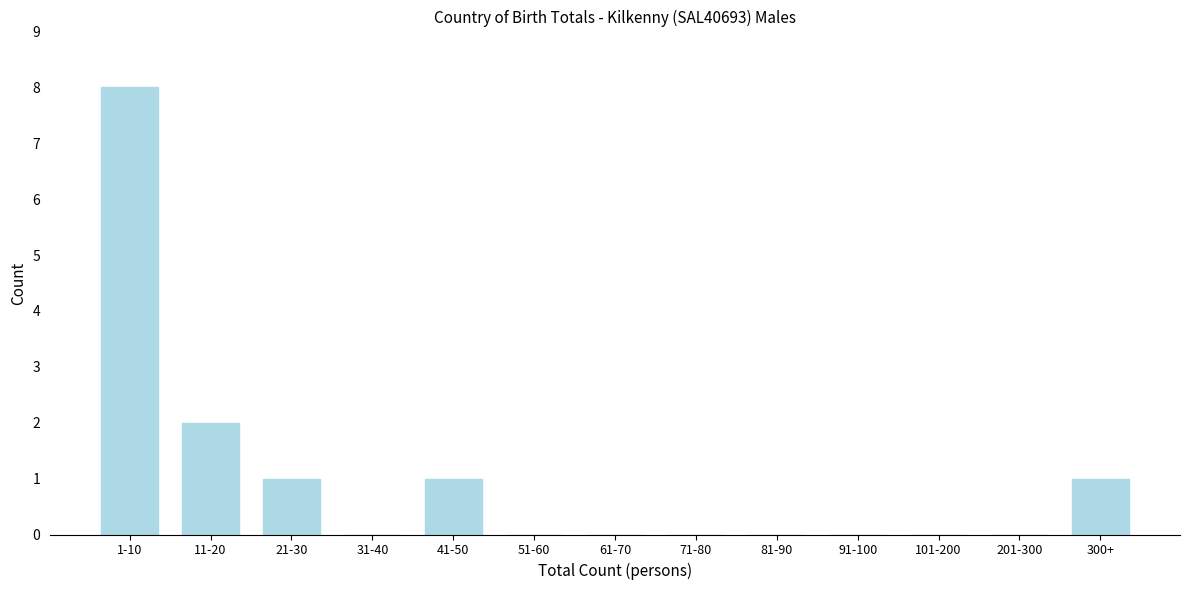

Reading right to left, extract all data points from this chart.

300+=1	201-300=0	101-200=0	91-100=0	81-90=0	71-80=0	61-70=0	51-60=0	41-50=1	31-40=0	21-30=1	11-20=2	1-10=8